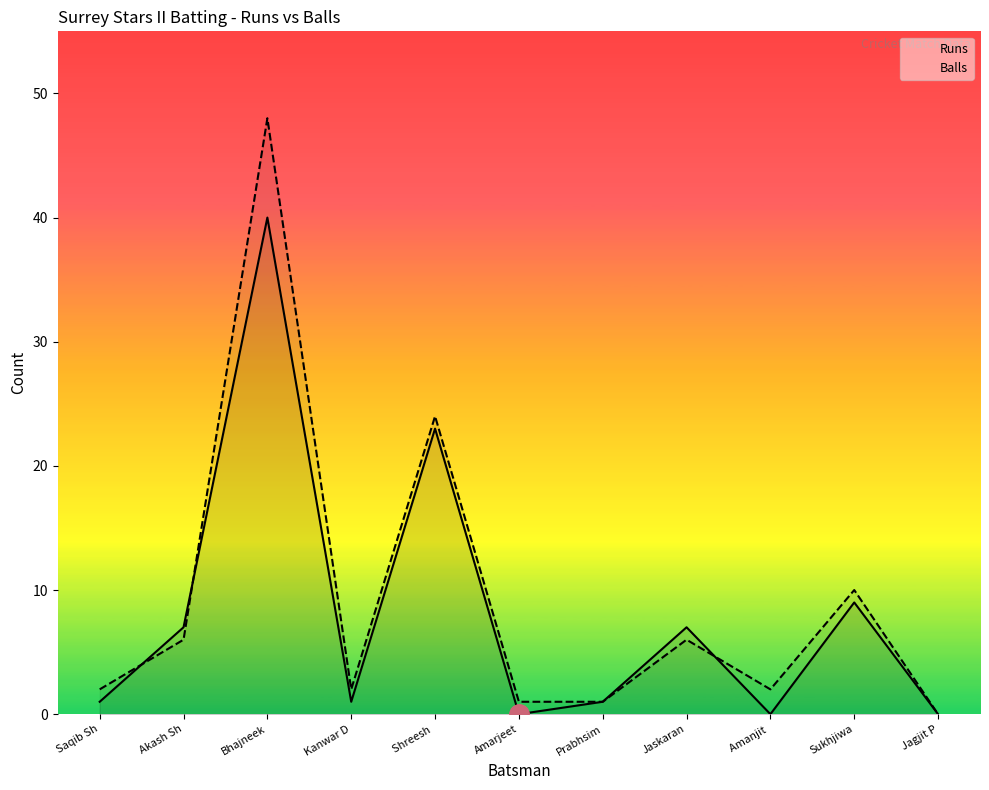

The Balls series shows 6 at Akash Sh. True or false?

True